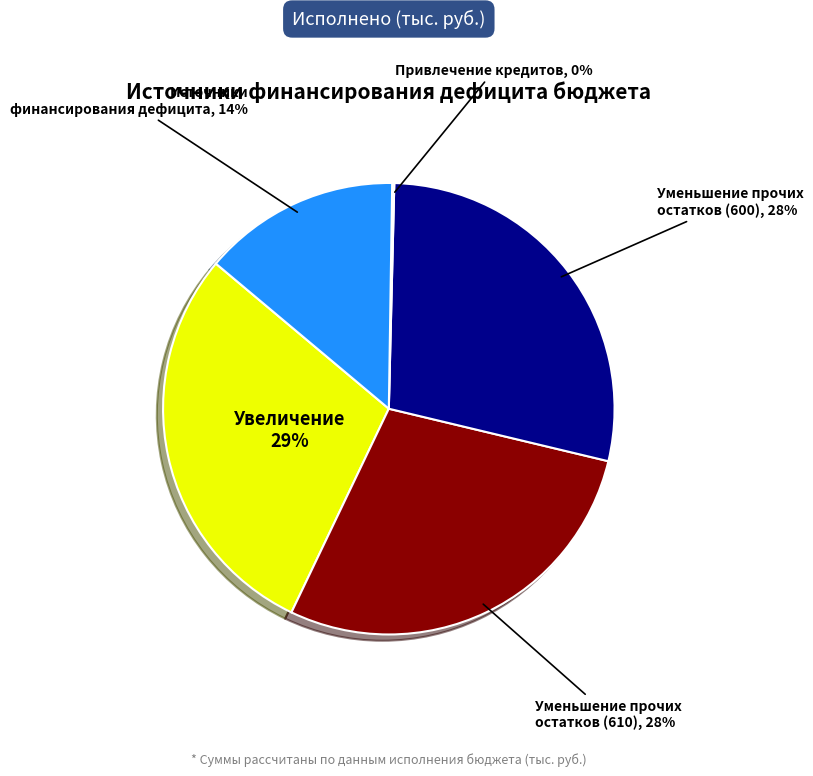

To the nearest percent, what is the difference between the largest and smallest slice percentages?

29%